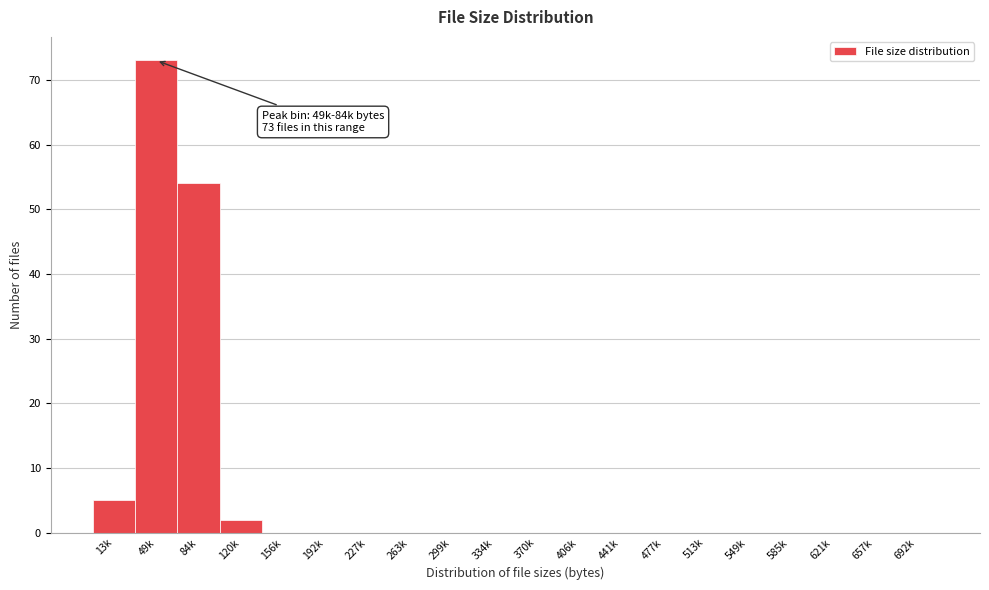

Reading left to right, transcribe all the data shown in this chart.

13k=5	49k=73	84k=54	120k=2	156k=0	192k=0	227k=0	263k=0	299k=0	334k=0	370k=0	406k=0	441k=0	477k=0	513k=0	549k=0	585k=0	621k=0	657k=0	692k=0